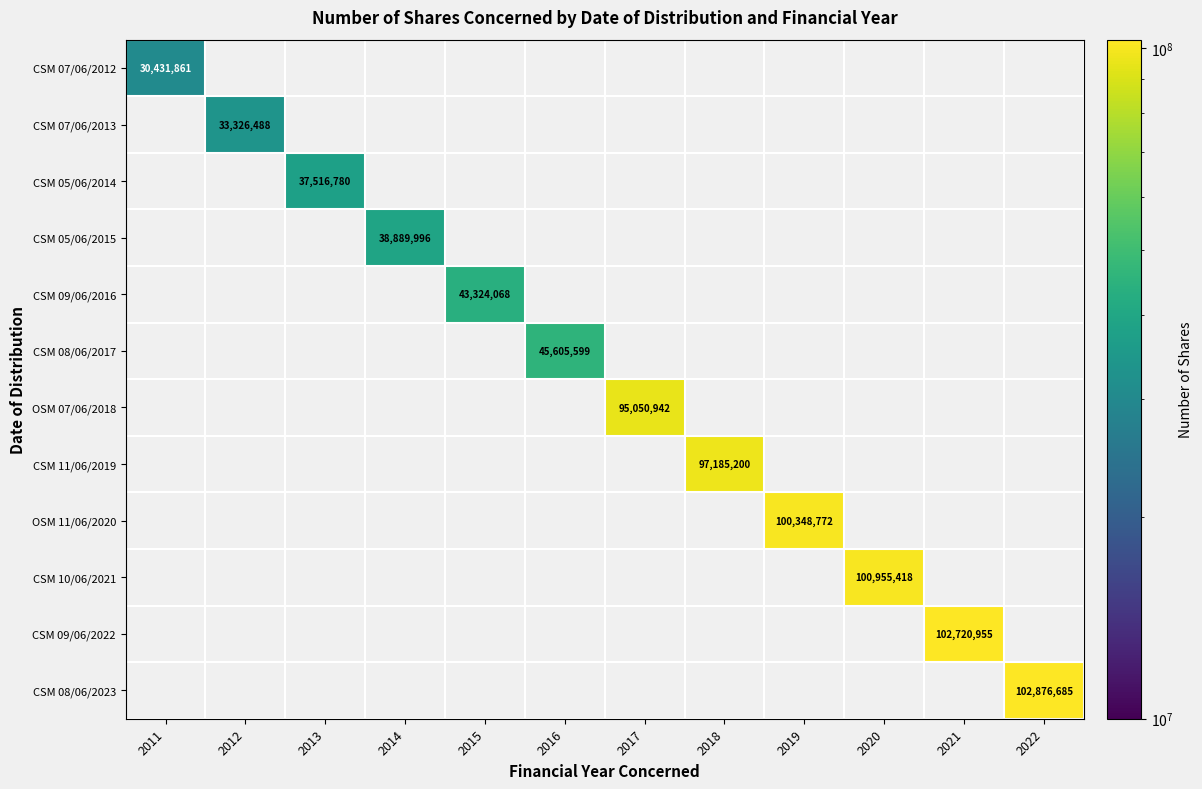

The value of OSM 11/06/2020 at 2019 is 100348772. True or false?

True